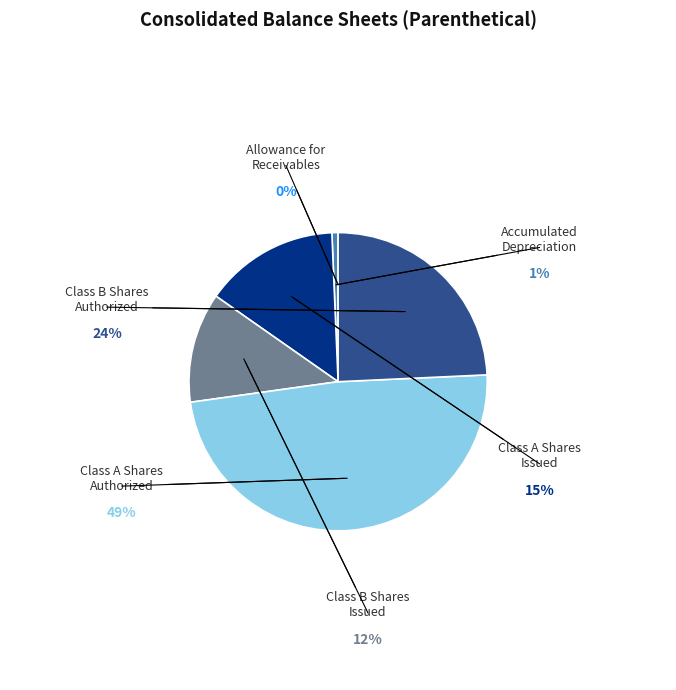

Does any single category account for the majority?

No